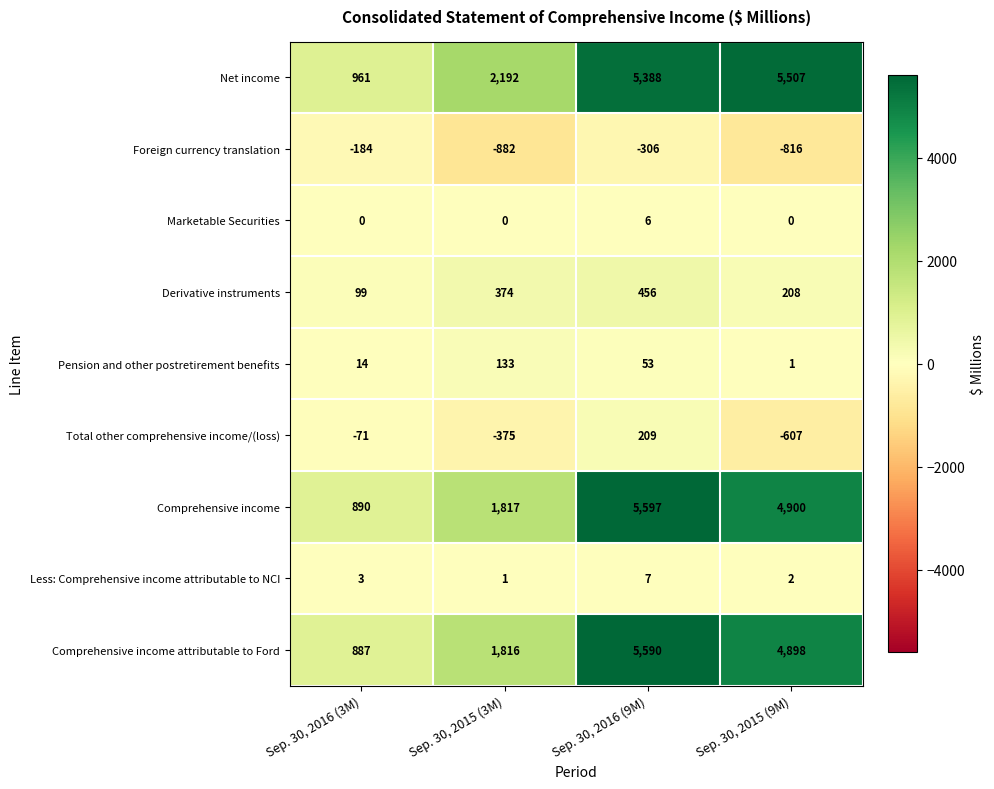

What is the difference between the second highest and minimum values in the Comprehensive income series?

4010